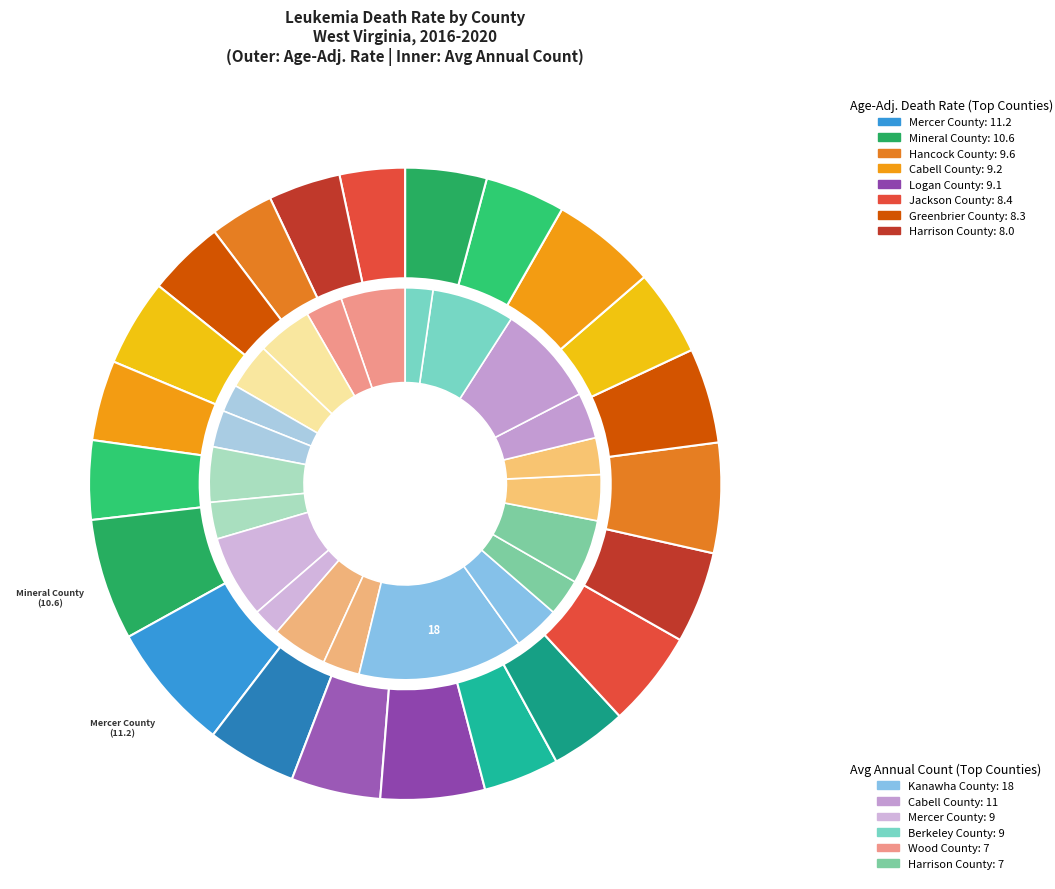

To the nearest percent, what is the combined percentage of Raleigh County and Jefferson County?

7%